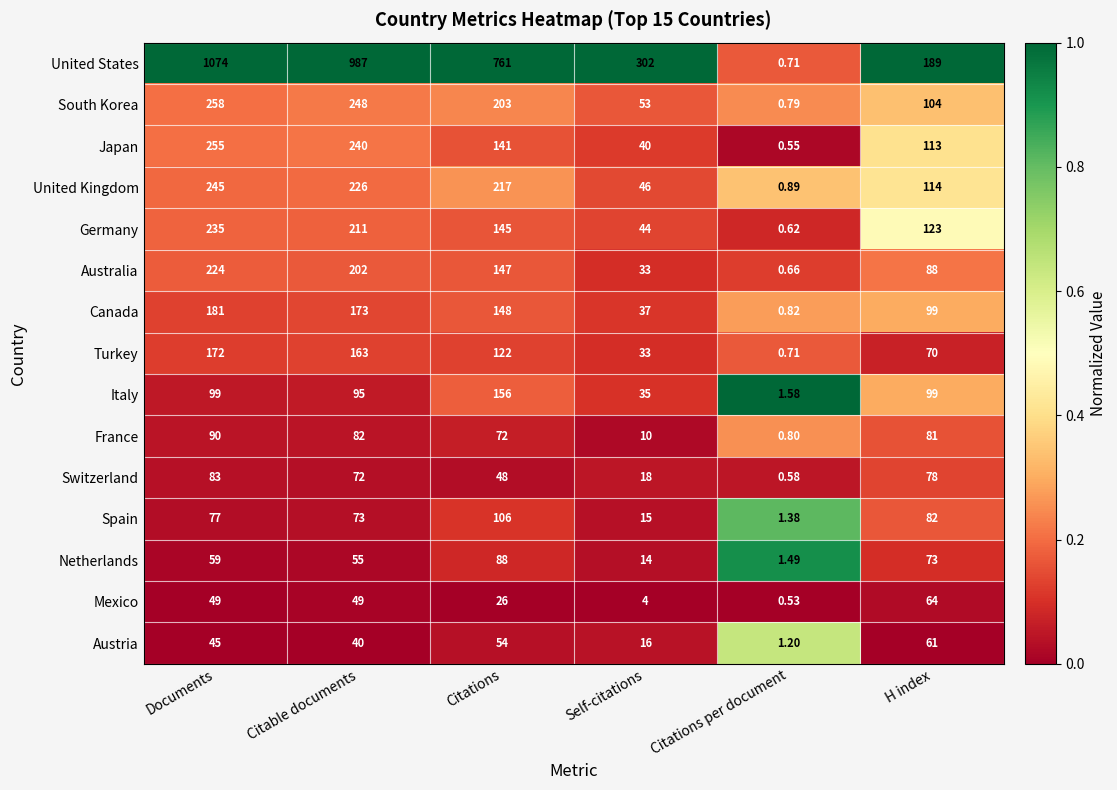

Rank the series at Citable documents from lowest to highest value.

Austria, Mexico, Netherlands, Switzerland, Spain, France, Italy, Turkey, Canada, Australia, Germany, United Kingdom, Japan, South Korea, United States